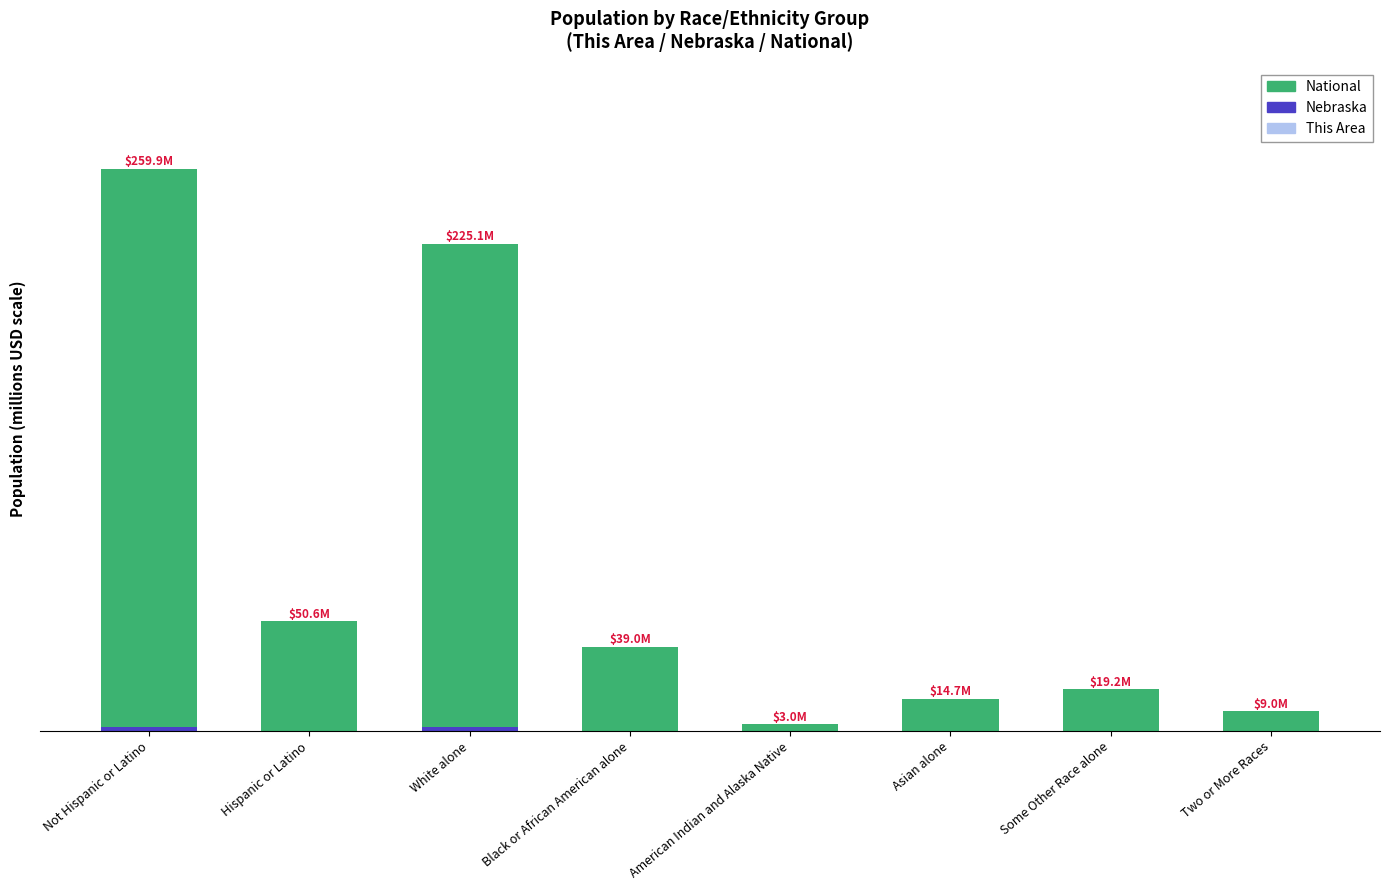

Are the bars grouped side by side (vs. stacked)?

No